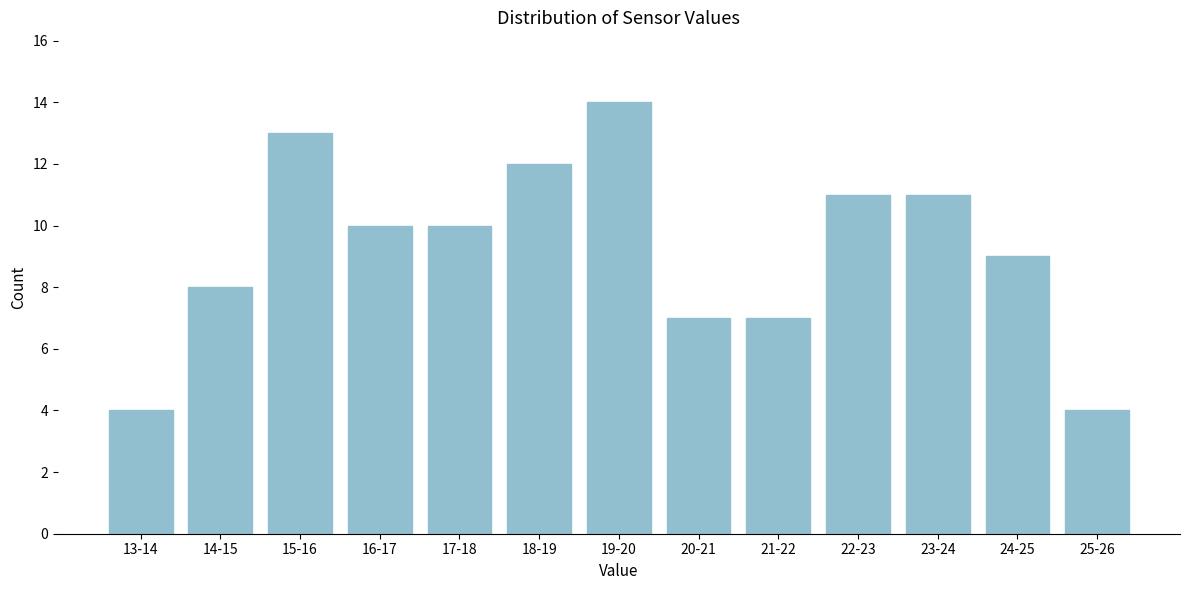

Reading left to right, list all the values displayed in this chart.

13-14=4	14-15=8	15-16=13	16-17=10	17-18=10	18-19=12	19-20=14	20-21=7	21-22=7	22-23=11	23-24=11	24-25=9	25-26=4